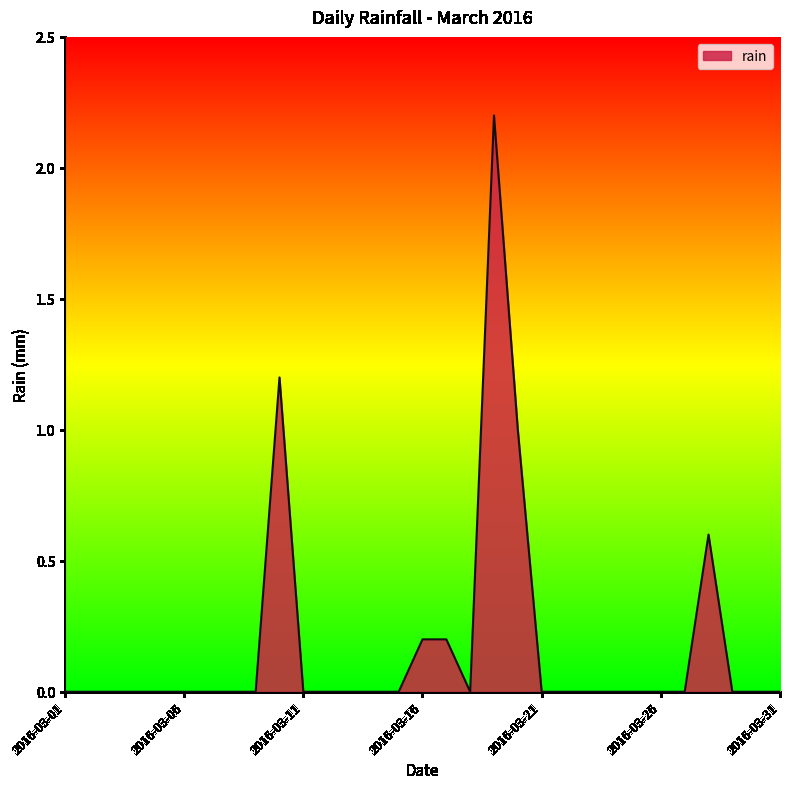

What is the maximum value shown in the chart?

2.2